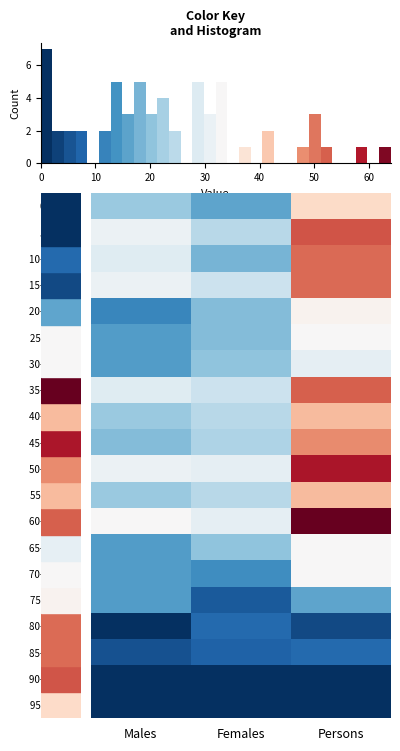

What is the difference between the 20-24 years values at Males and Persons?

22